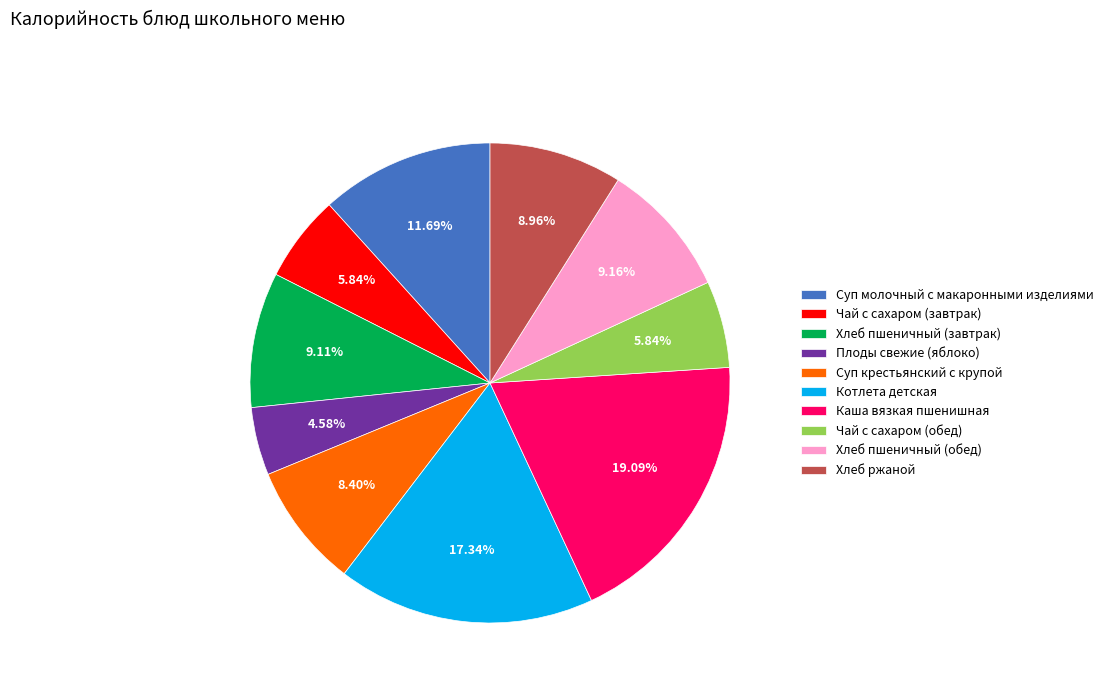

The Суп молочный с макаронными изделиями slice represents 6% of the pie. True or false?

False